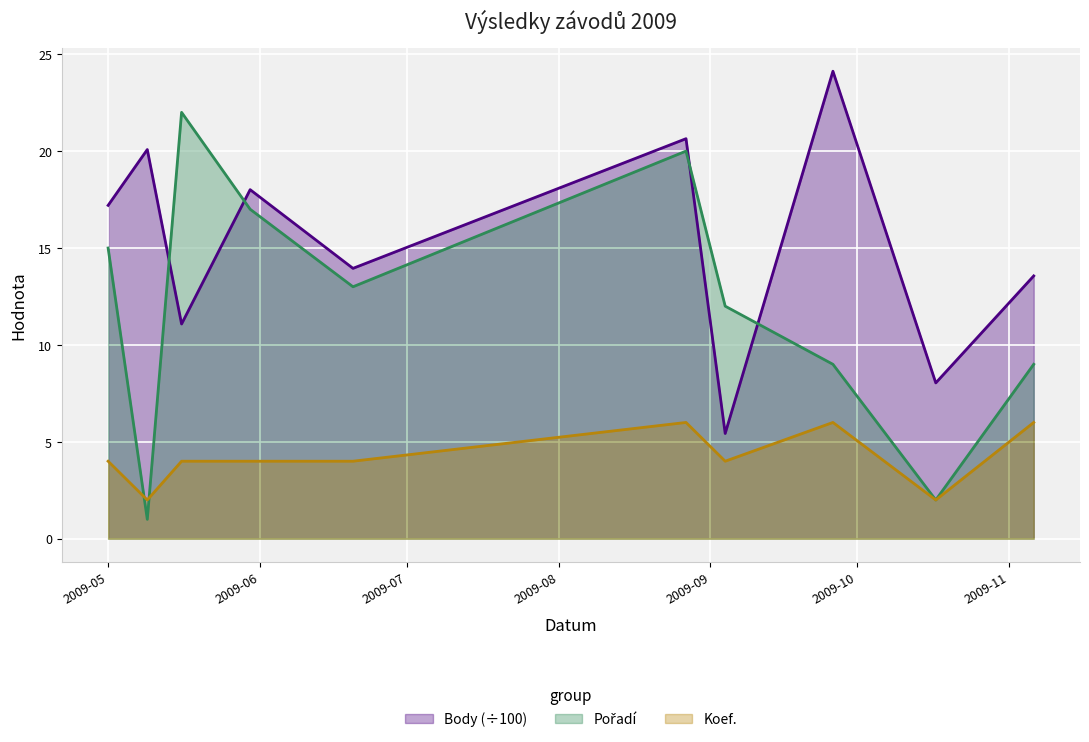

At which label does Pořadí reach its peak?

2009-05-16